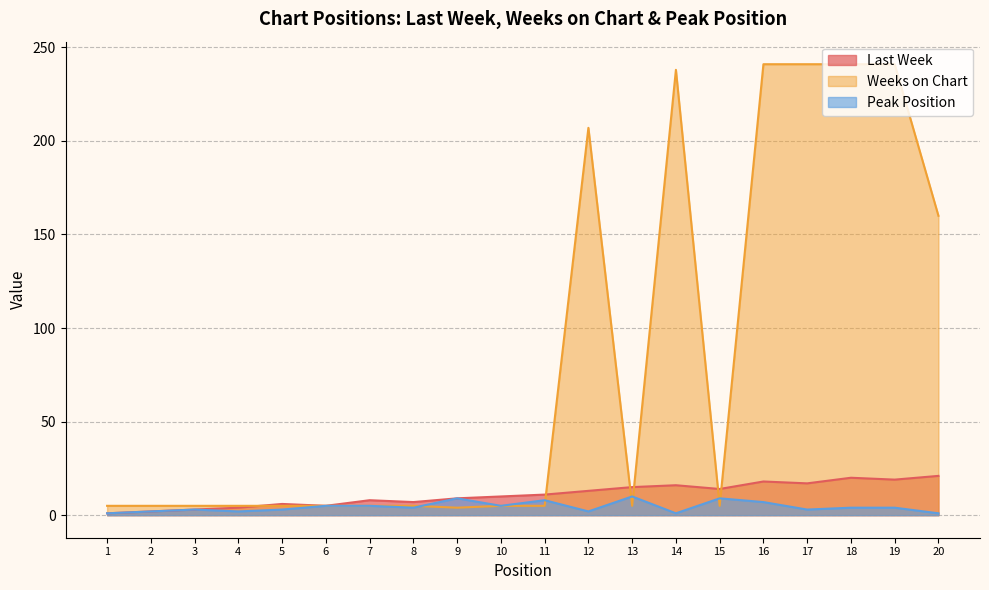

Reading left to right, extract all data points from this chart.

Last Week: 1=1	2=2	3=3	4=4	5=6	6=5	7=8	8=7	9=9	10=10	11=11	12=13	13=15	14=16	15=14	16=18	17=17	18=20	19=19	20=21
Weeks on Chart: 1=5	2=5	3=5	4=5	5=5	6=5	7=5	8=5	9=4	10=5	11=5	12=207	13=5	14=238	15=5	16=241	17=241	18=241	19=241	20=160
Peak Position: 1=1	2=2	3=3	4=2	5=3	6=5	7=5	8=4	9=9	10=5	11=8	12=2	13=10	14=1	15=9	16=7	17=3	18=4	19=4	20=1